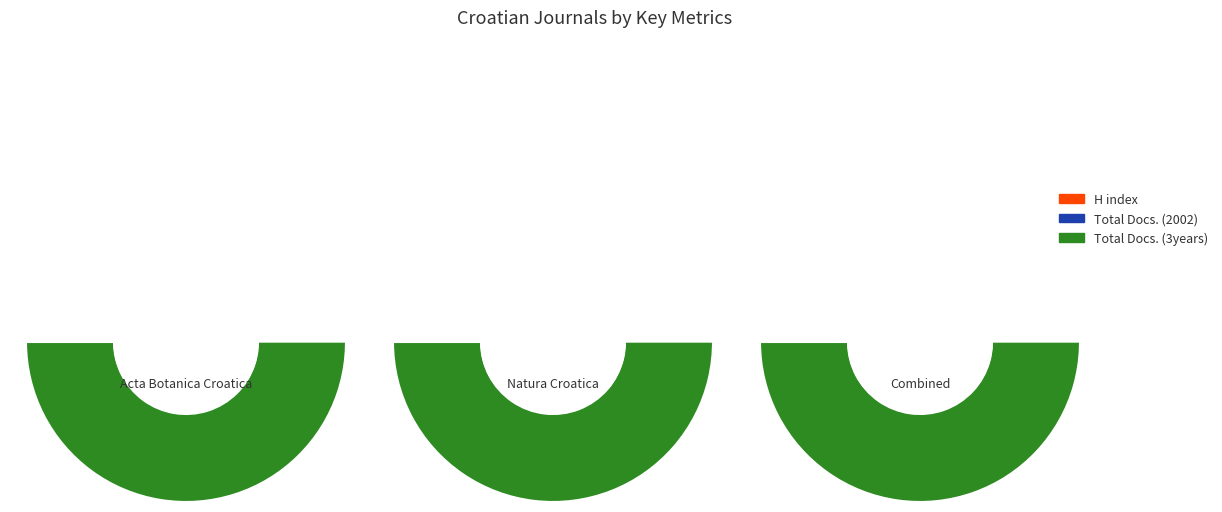

To the nearest percent, what is the average slice percentage?

50%